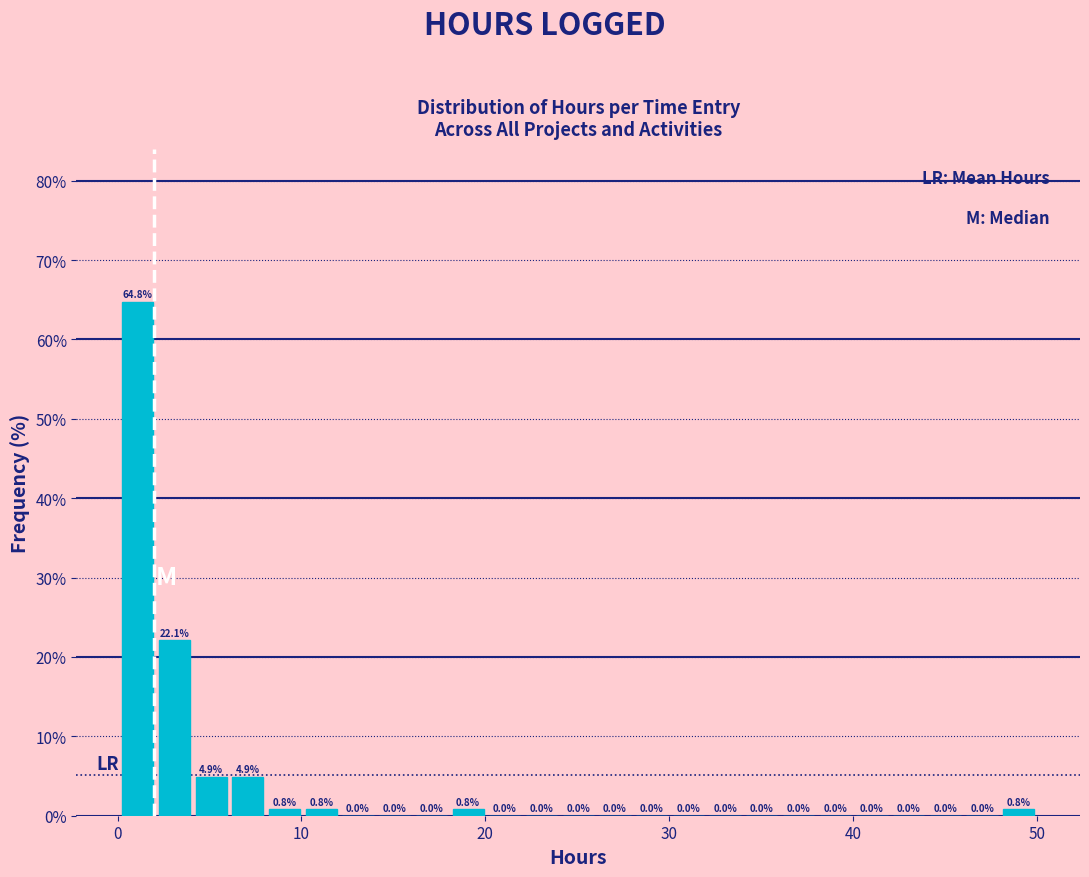

Read against the x-axis, roughly where is the centre of the tallest bar?

1